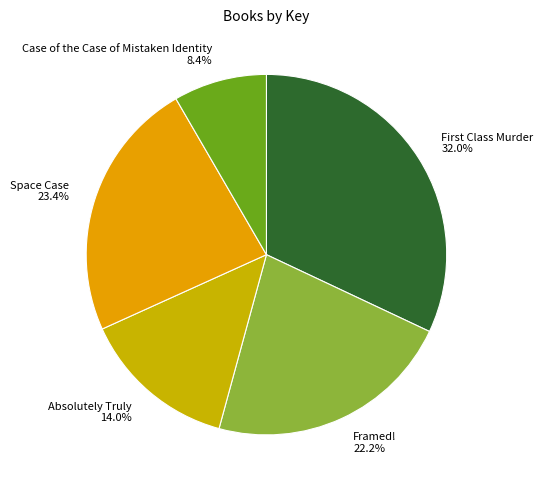

How many slices are in this pie chart?

5